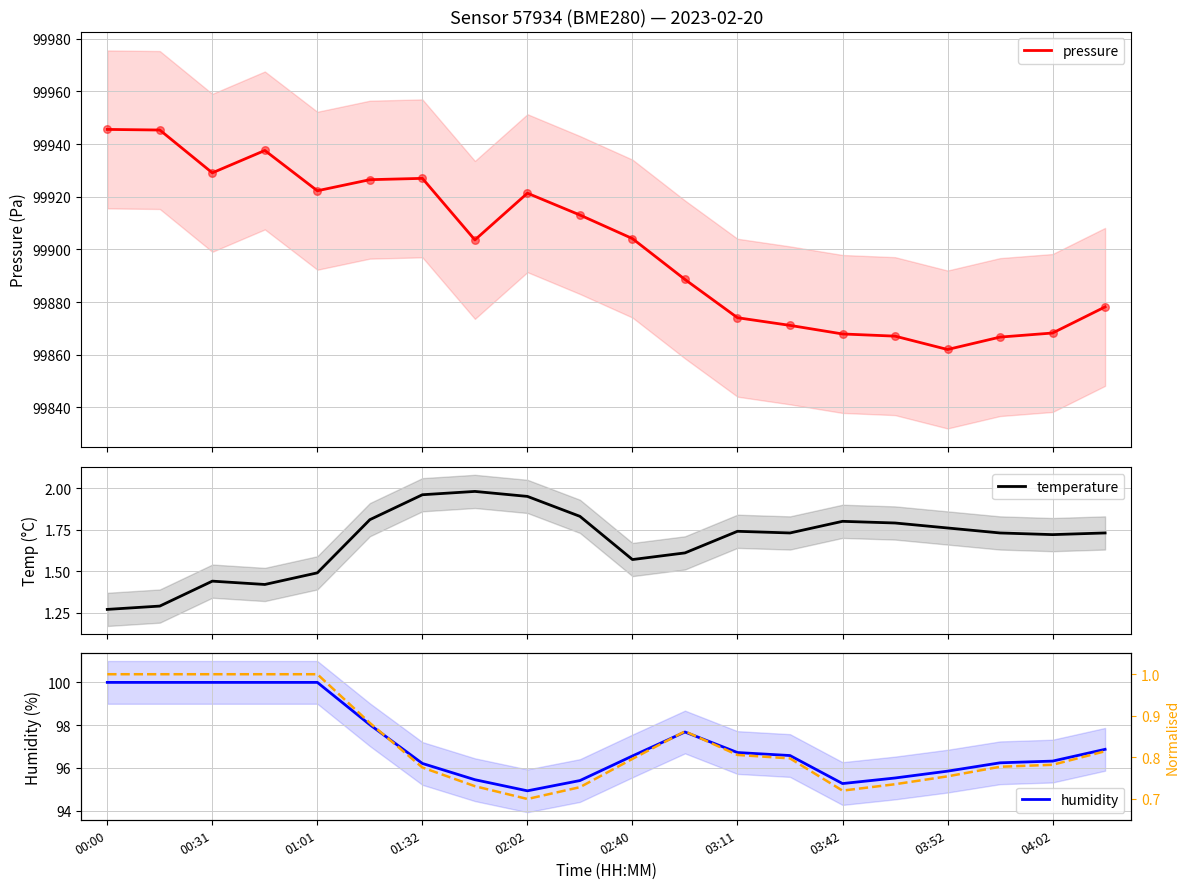

What is the lowest value of the pressure series?

99862.0